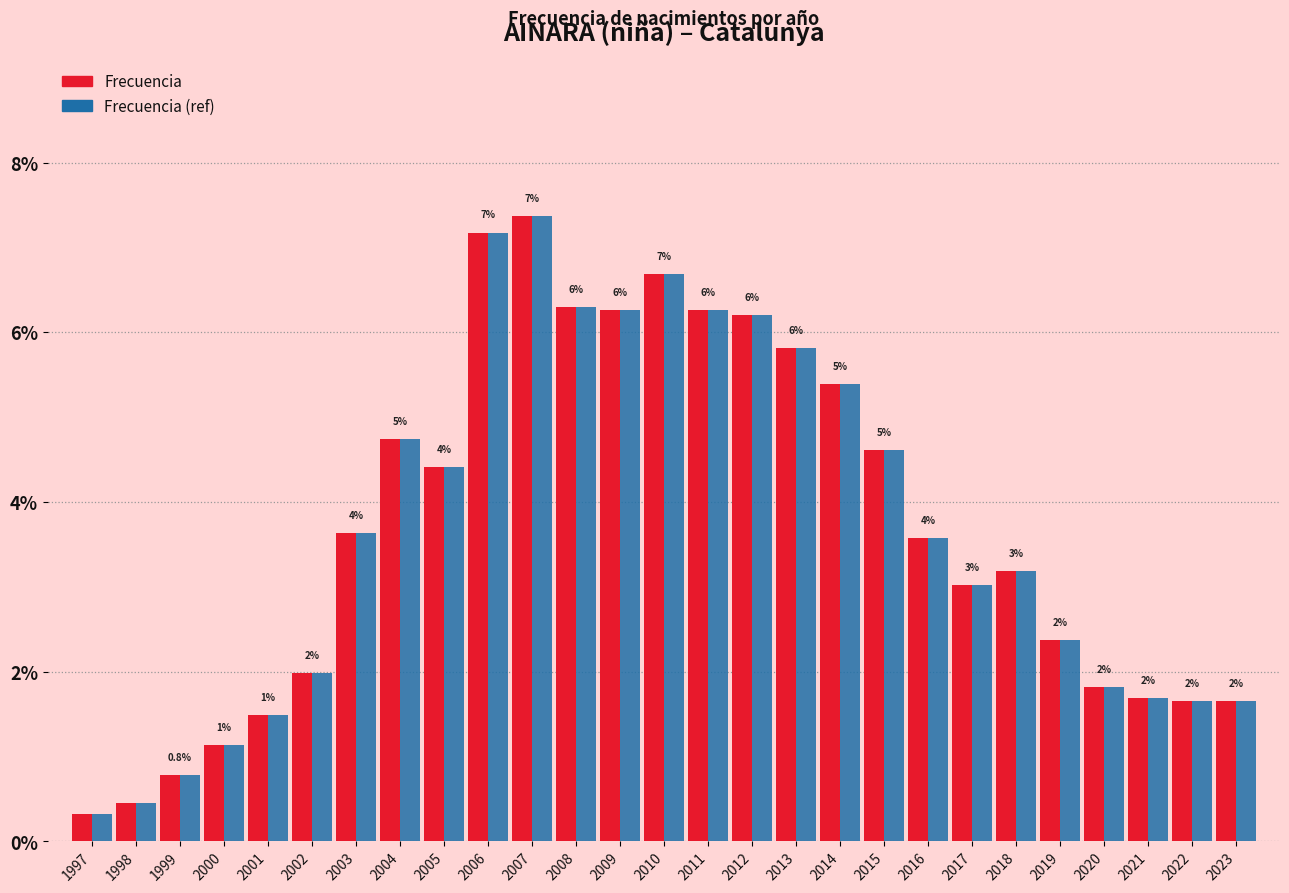

What is the difference between the maximum and minimum values in the Frecuencia (ref) series?

7.0